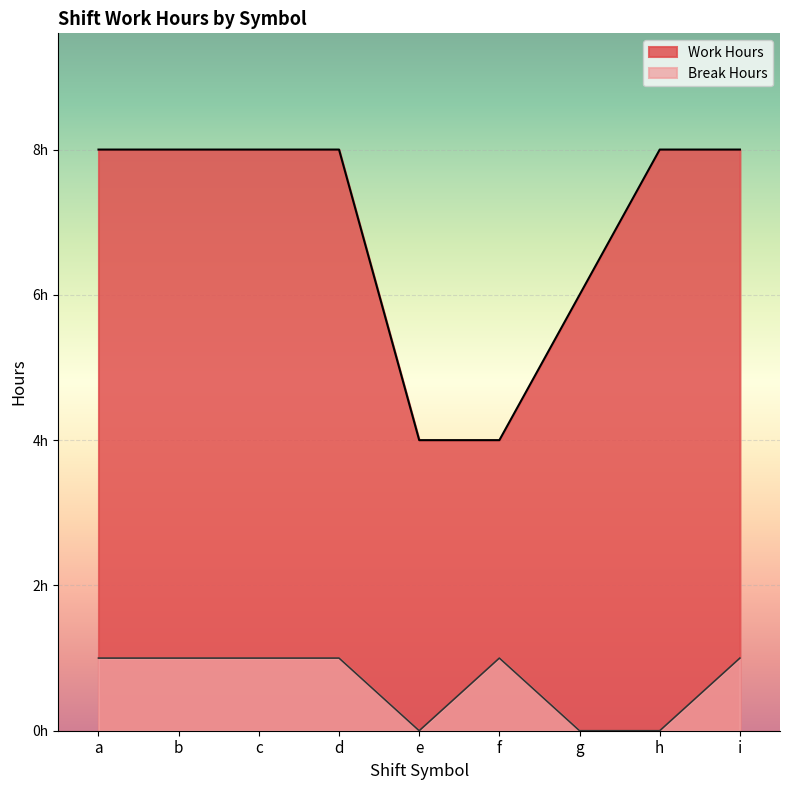

What is the average value of the Break Hours series?

0.7